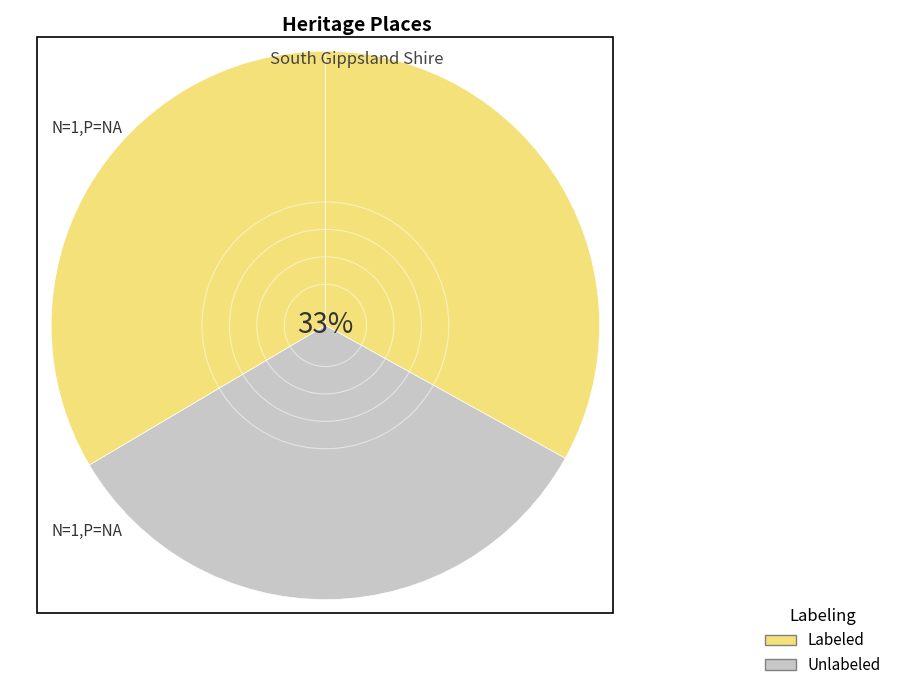

How many segments does this pie chart have?

3